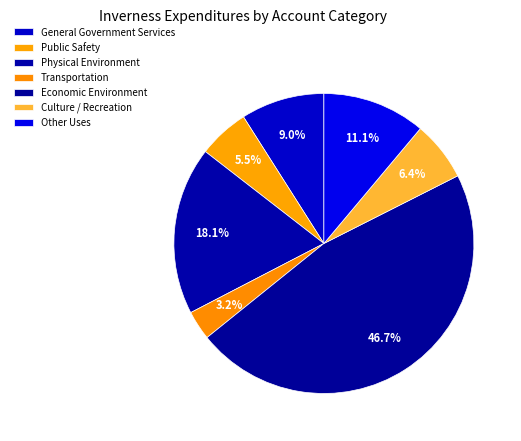

What is the total percentage of General Government Services and Transportation?

12.2%